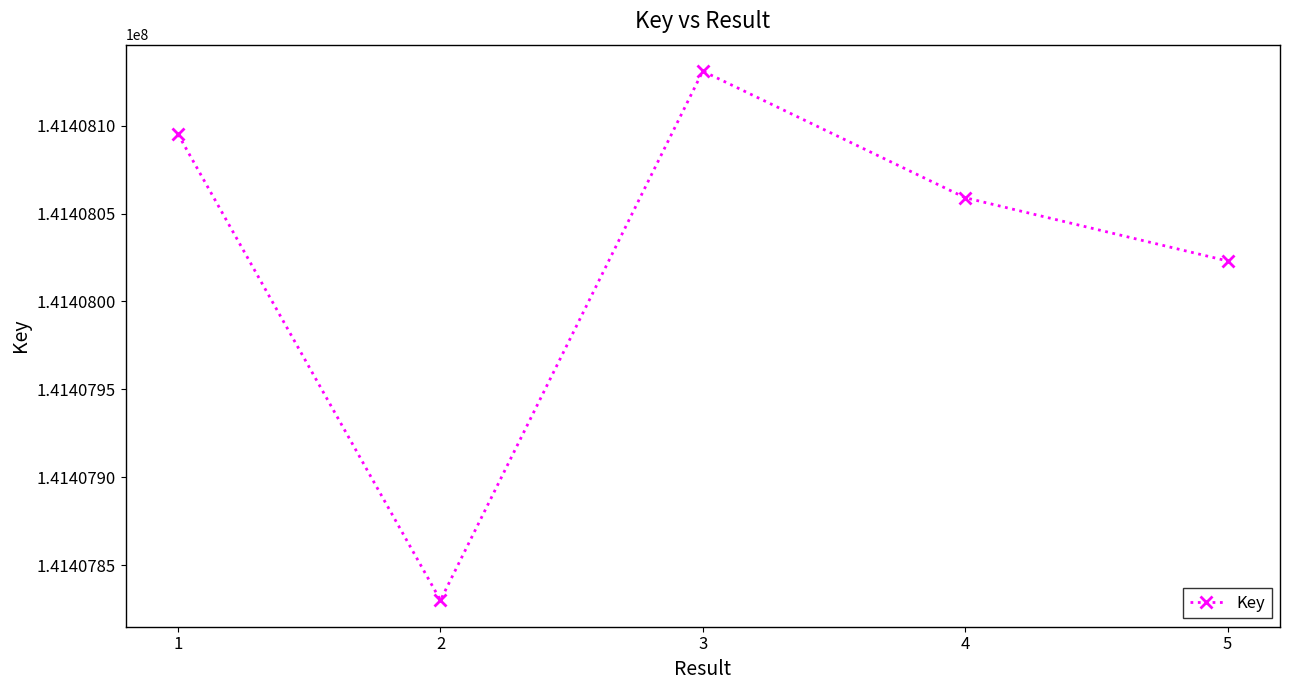

How many series are shown in this chart?

1